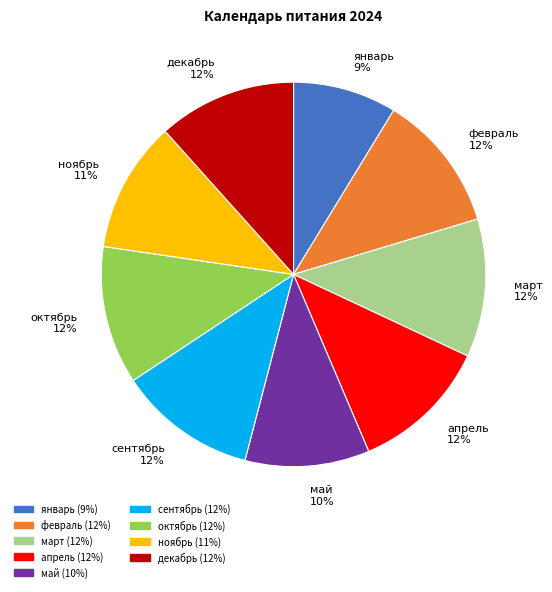

True or false: март accounts for 19% of the total.

False